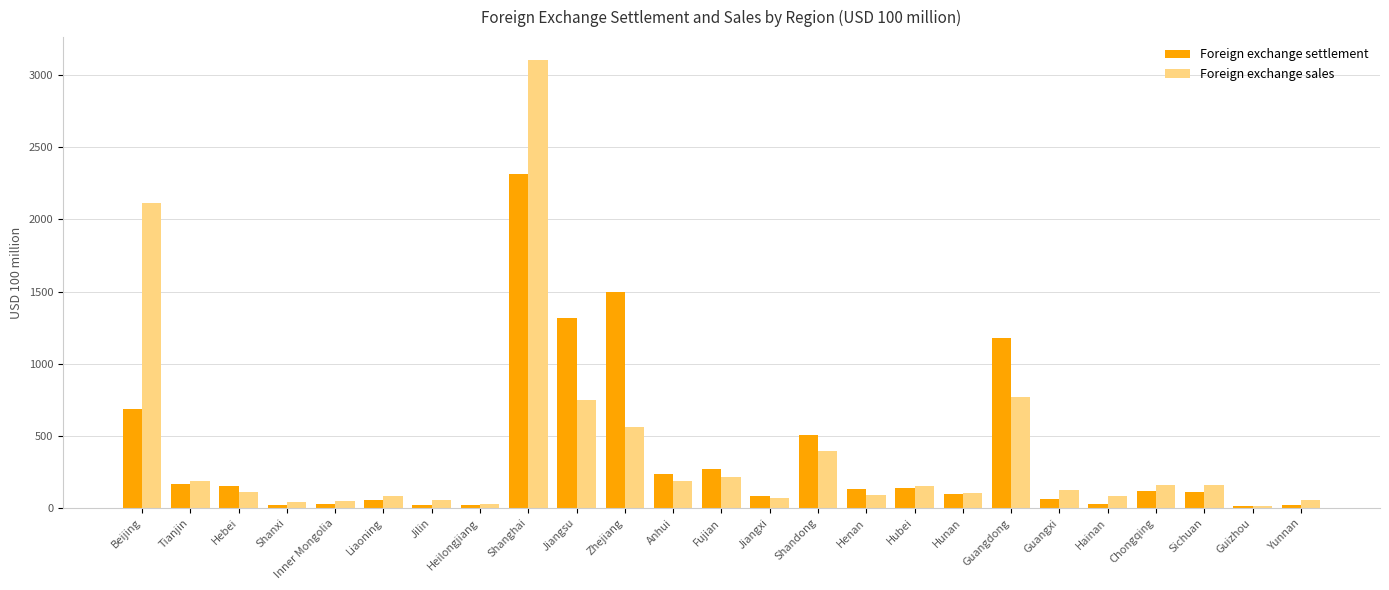

What is the difference between the maximum and minimum values in the Foreign exchange settlement series?

2301.5